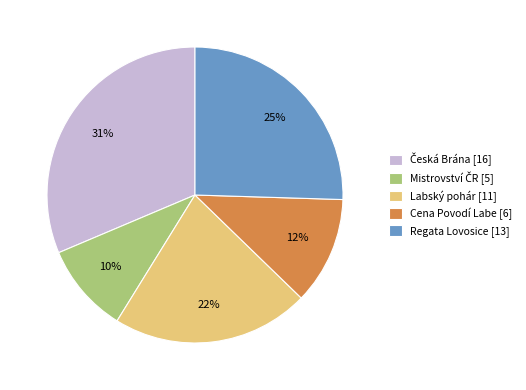

To the nearest percent, what is the average slice percentage?

20%